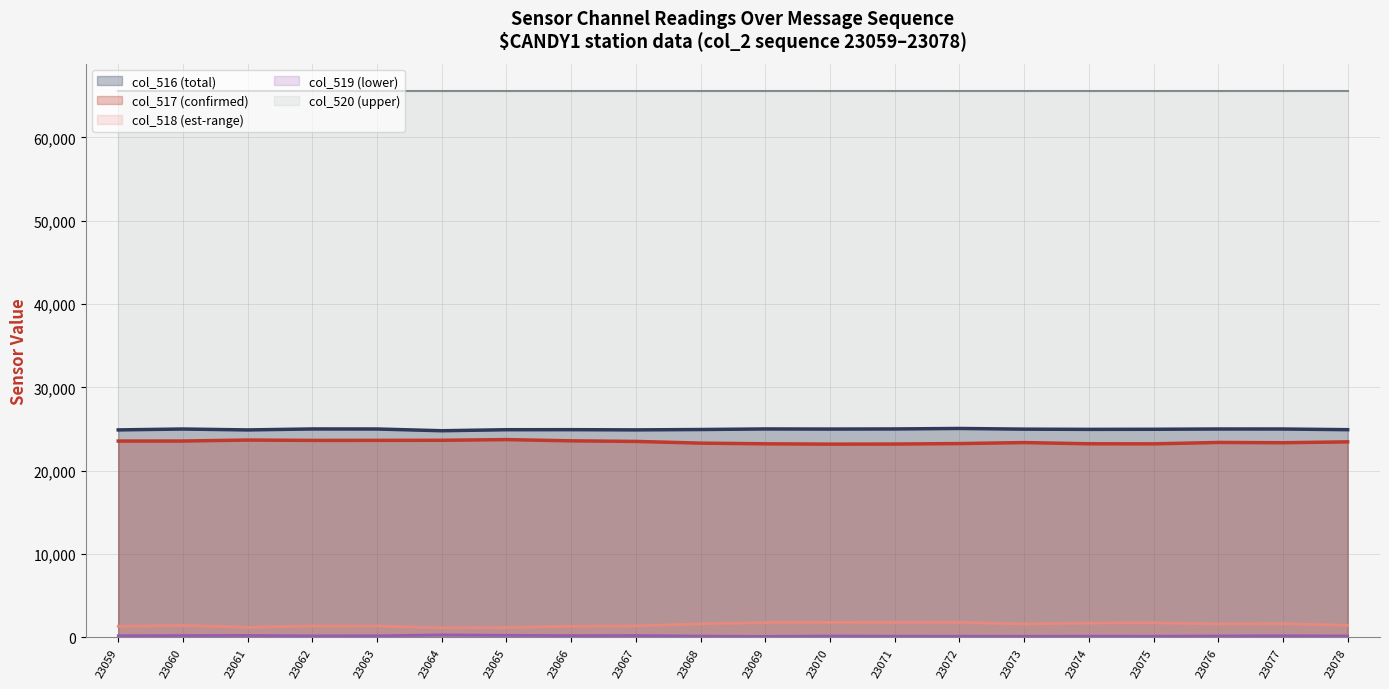

How many interior local peaks does the col_518 series have?

5